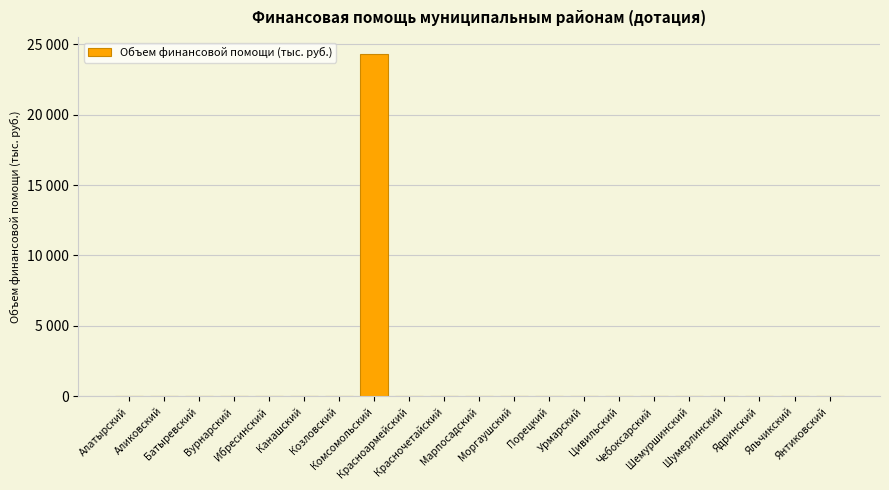

Between Аликовский and Порецкий, which is larger?

Аликовский